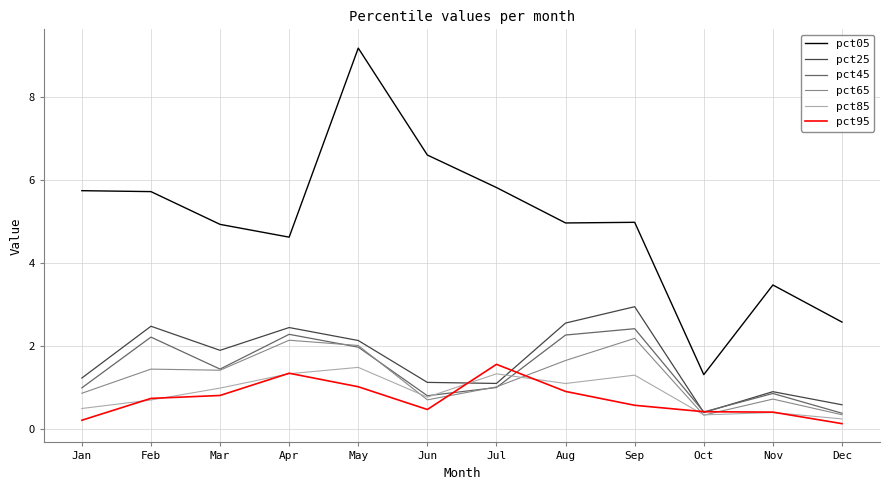

The pct25 series shows 3.0 at Sep. True or false?

True